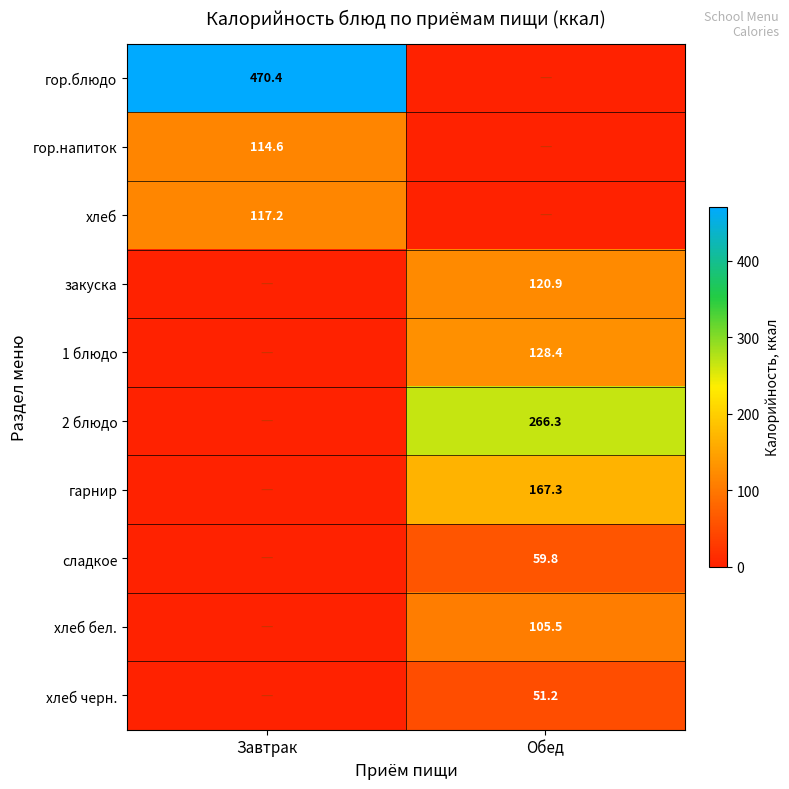

The value of гор.напиток at Завтрак is 49.0. True or false?

False